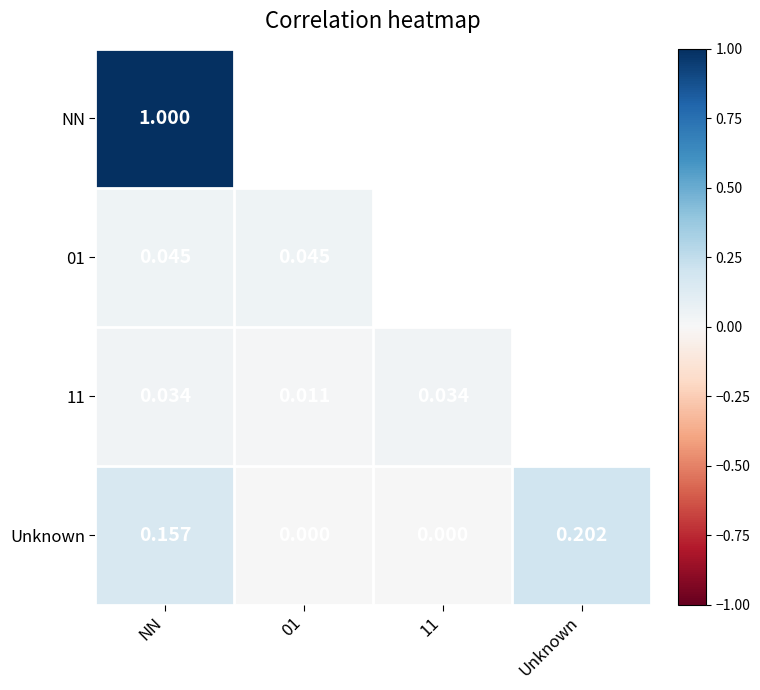

Count the number of data series in this chart.

4